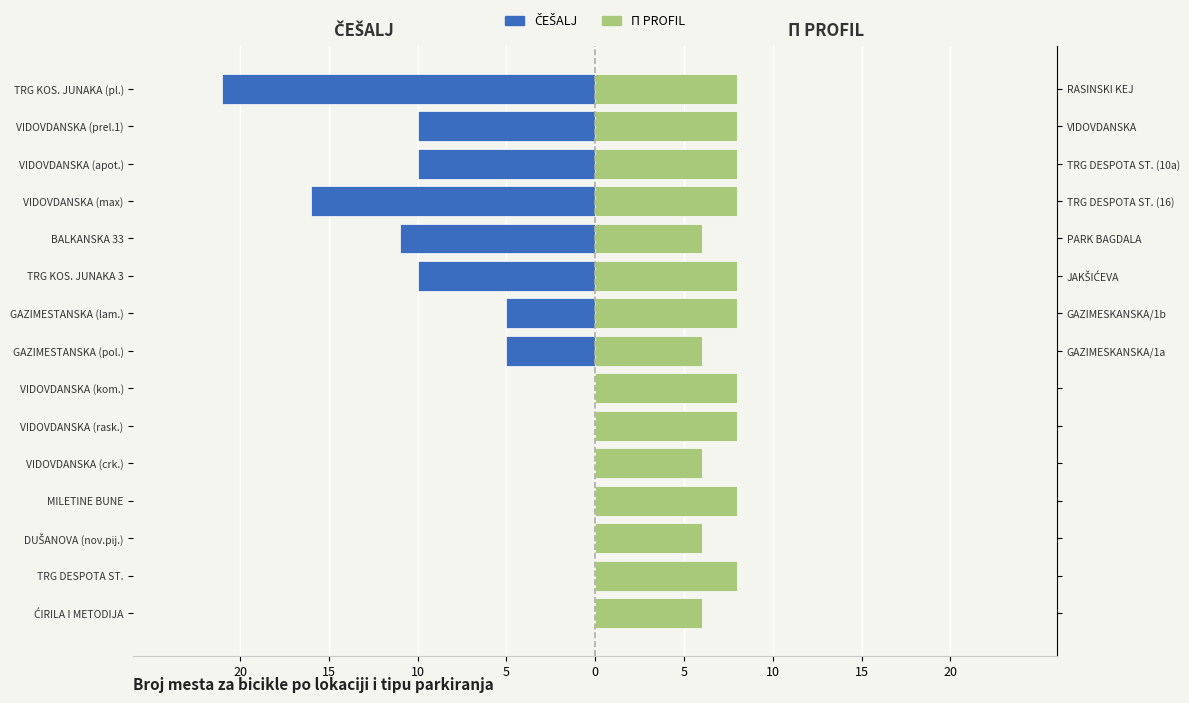

What is the highest value of the П PROFIL series?

8